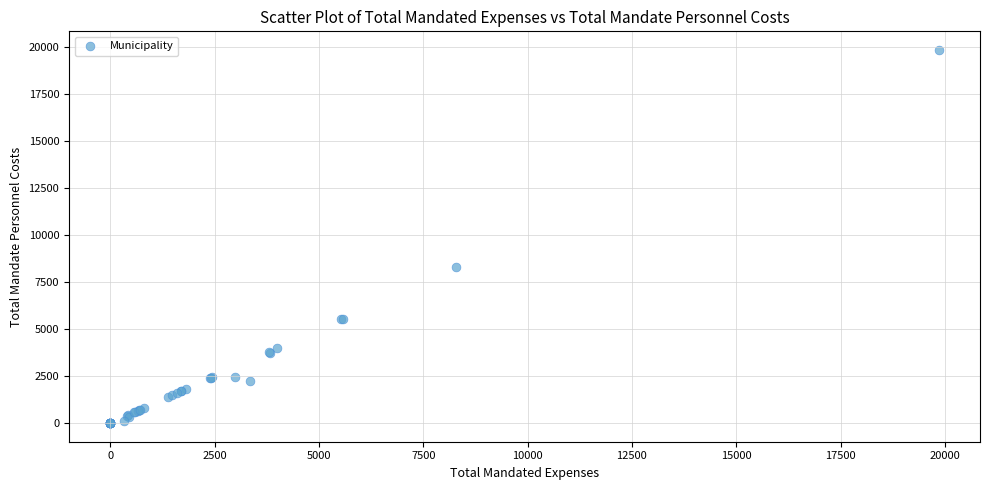

What Y value in the scatter plot is closest to 9925?

8291.5